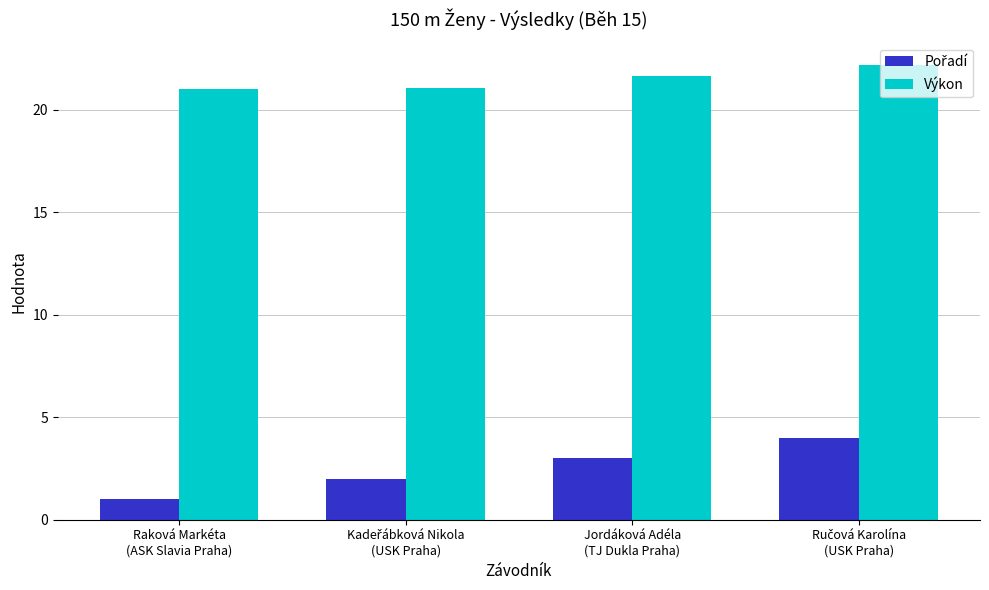

What is the minimum value for Výkon?

21.0